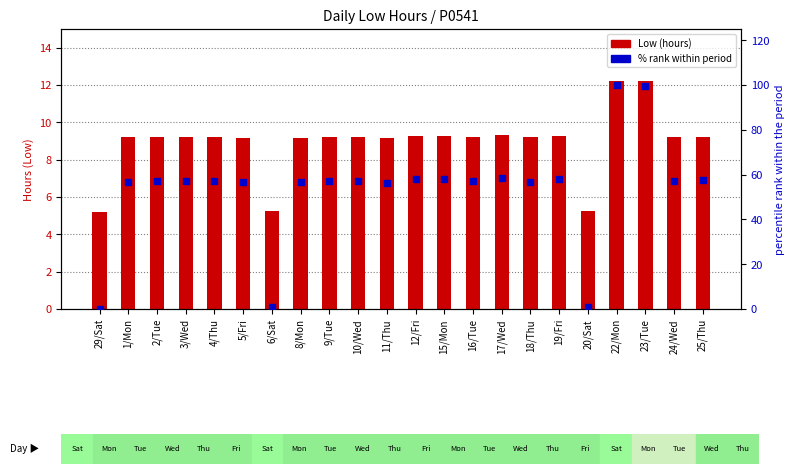

At how many categories does at least one series exceed 60?

2